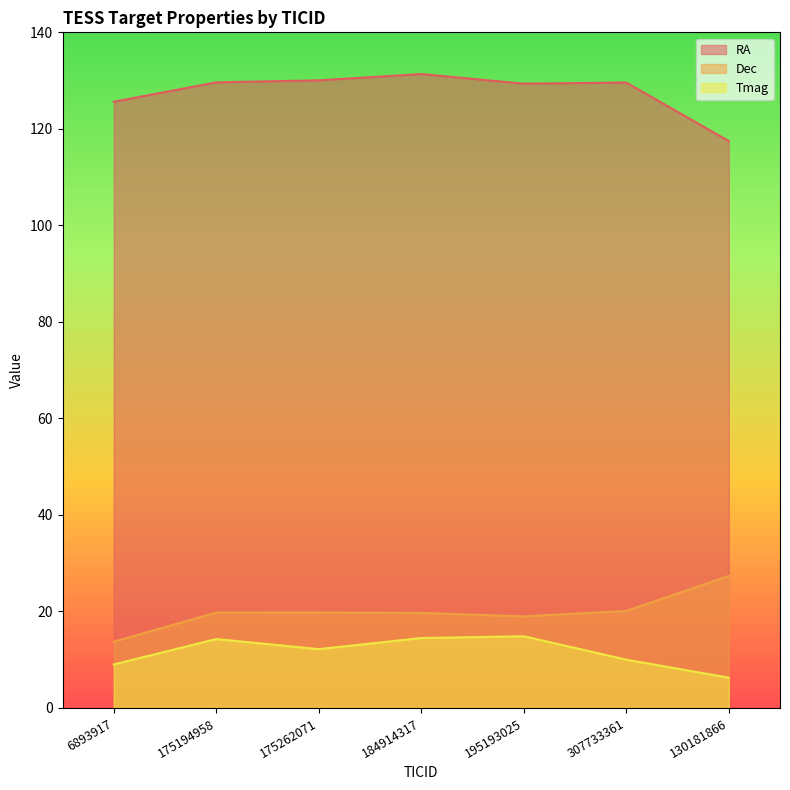

Between 195193025 and 307733361, which series saw the biggest shift?

Tmag